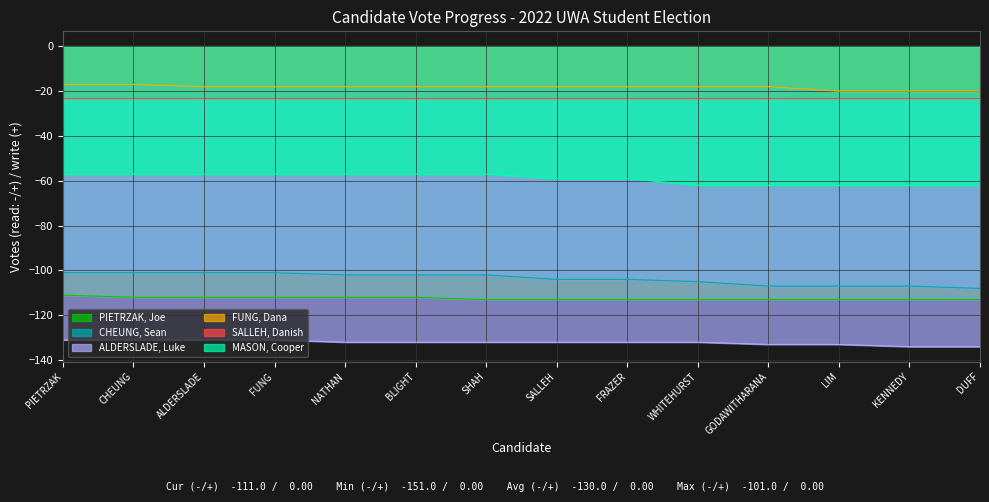

The value of NGUYEN, John at SHAH, Dhyey is 16. True or false?

False